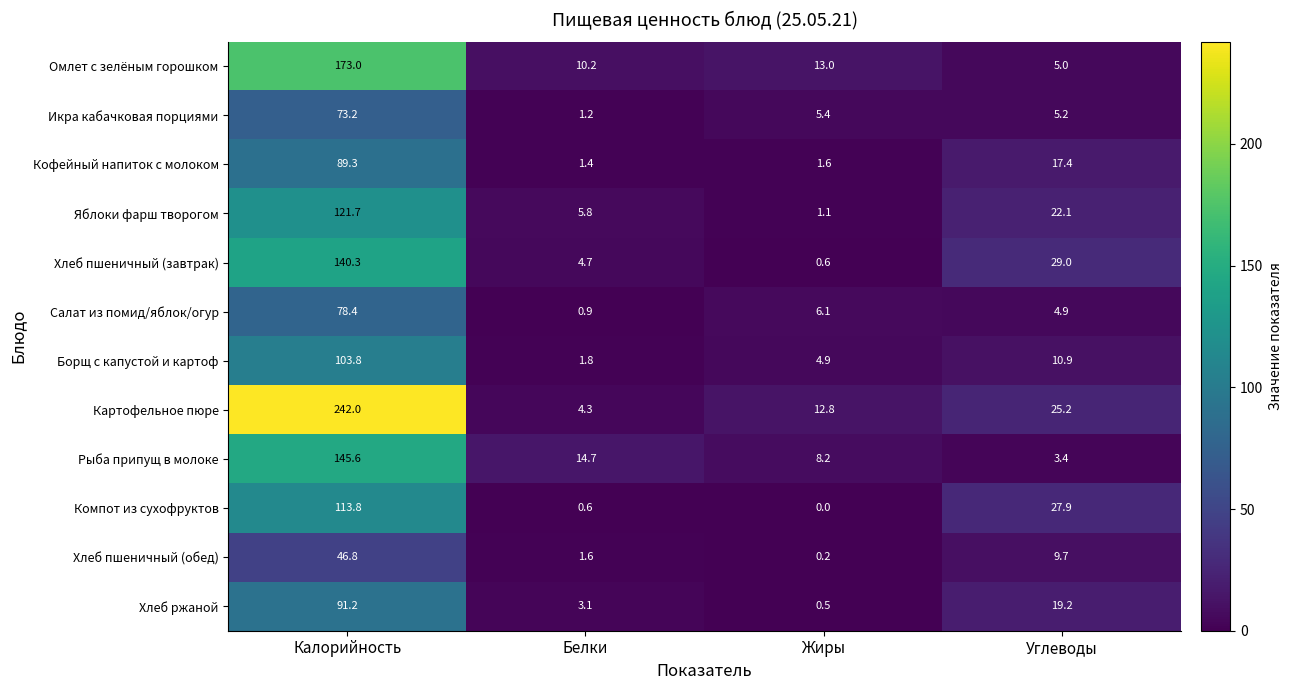

Where does the Салат из помид/яблок/огур series first go above 6?

Калорийность